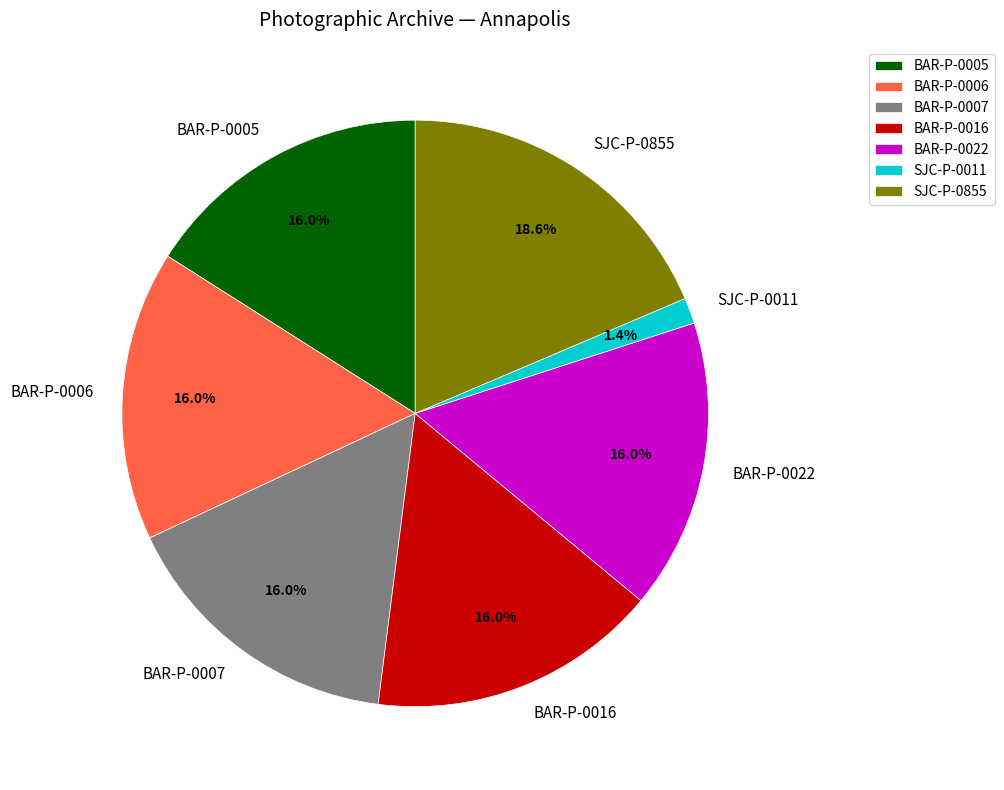

Count the number of slices in the pie.

7